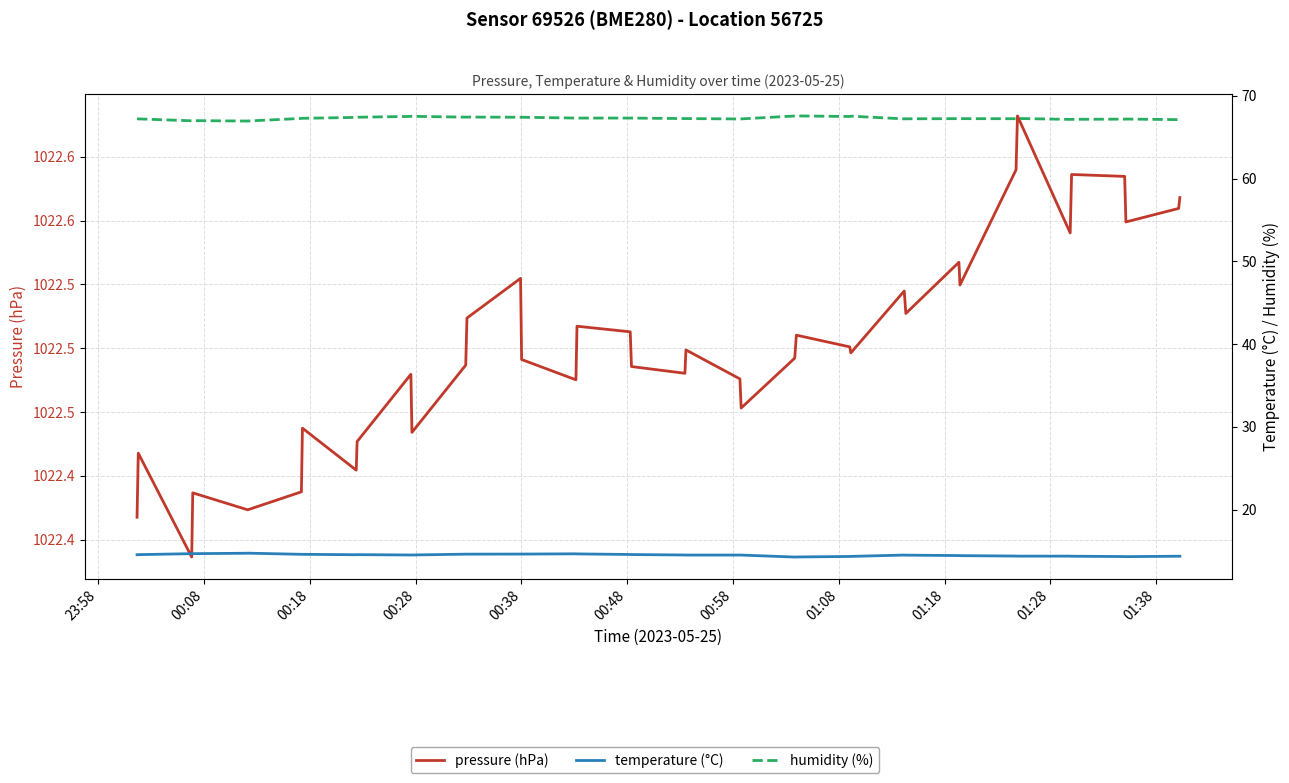

How many lines are shown in the chart?

3